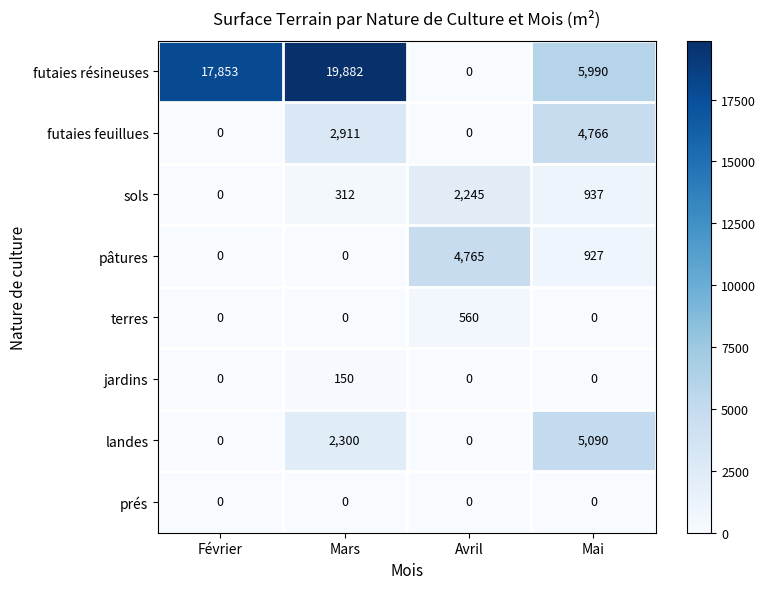

The value of futaies résineuses at Mars is 19882. True or false?

True